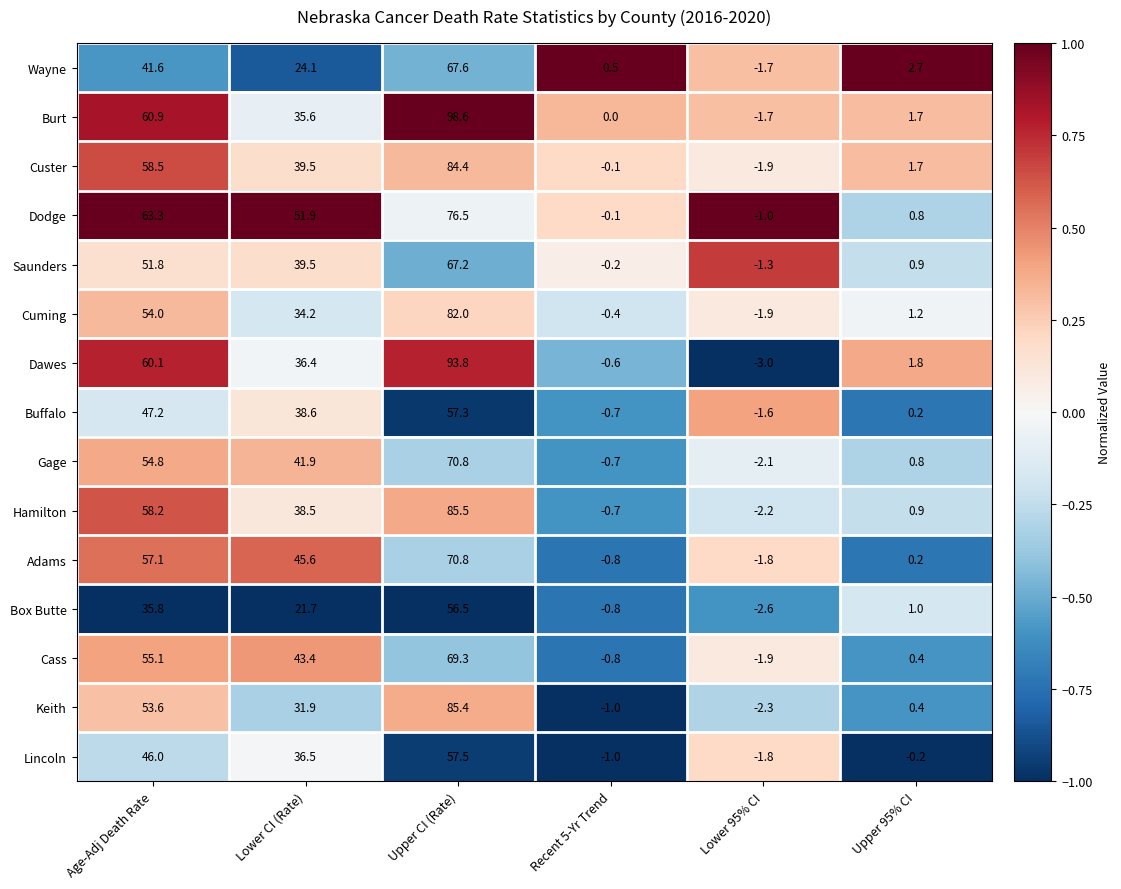

At which category does the chart reach its peak across all series?

Upper CI (Rate)